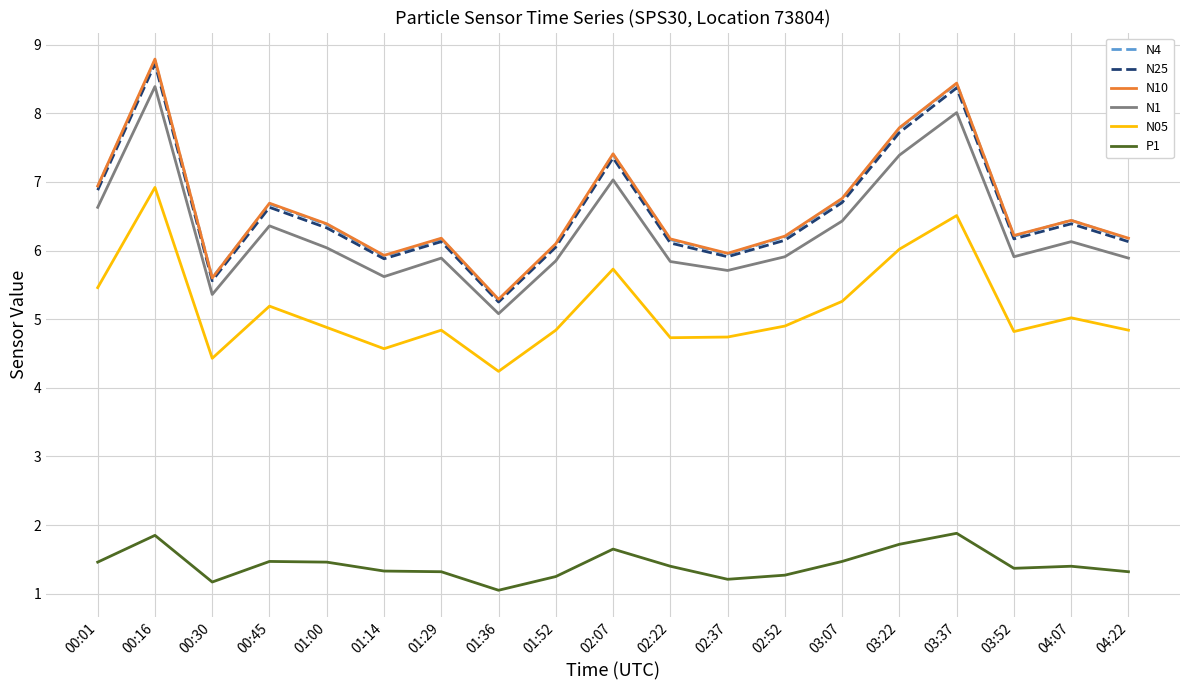

Where is N10 nearest to the value 7?

00:01